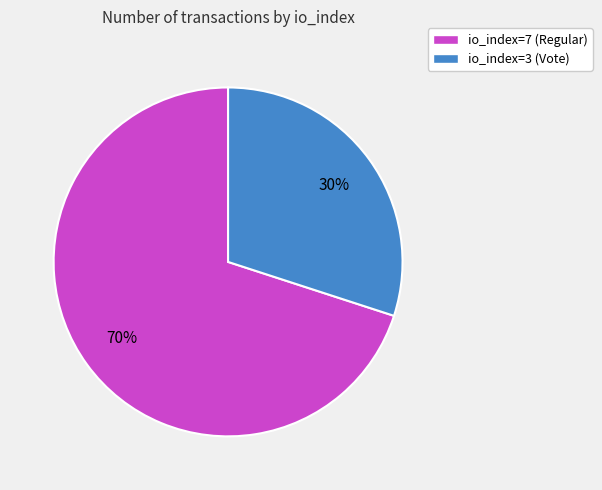

How many segments does this pie chart have?

2